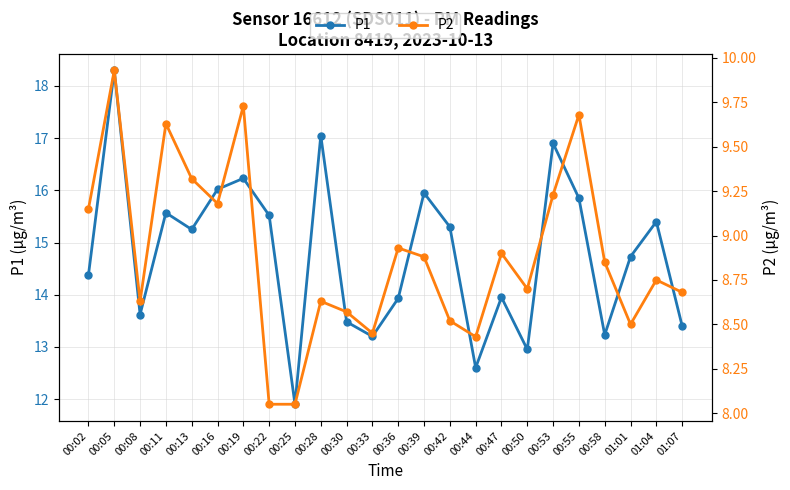

How many lines are shown in the chart?

2